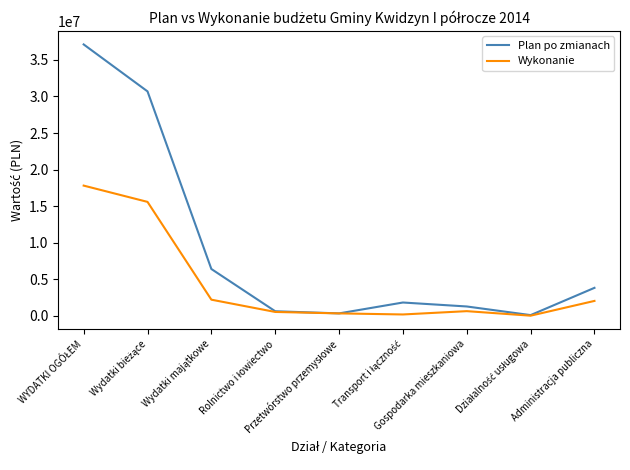

What is the greatest value displayed?

37108860.0